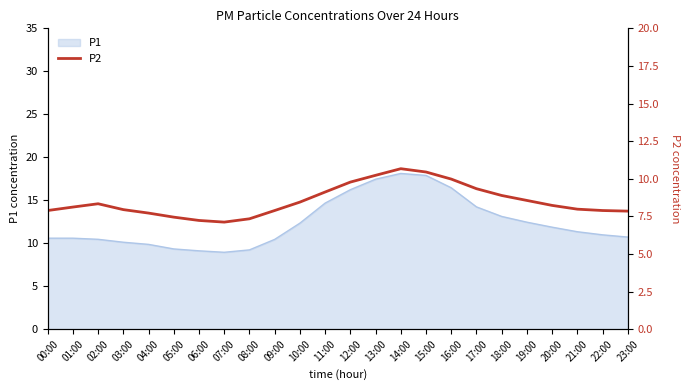

Between 05:00 and 18:00, which is larger?

18:00